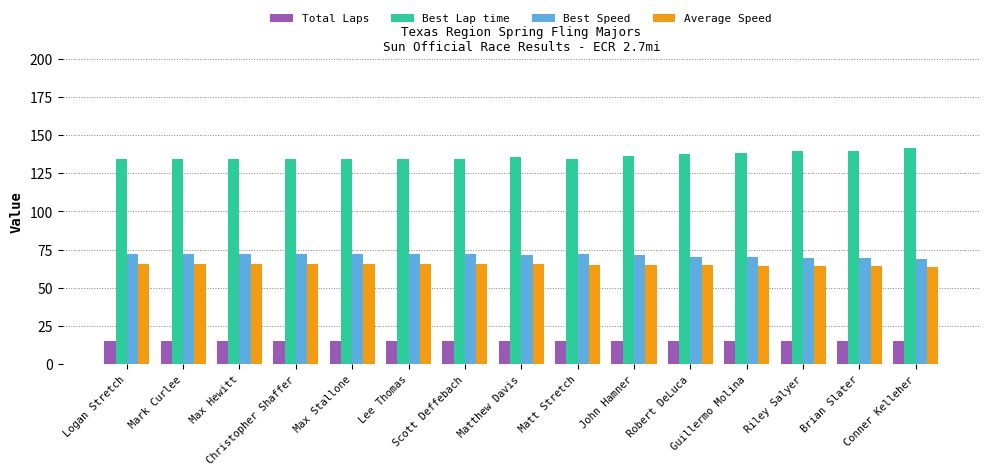

At how many categories does at least one series exceed 55?

15